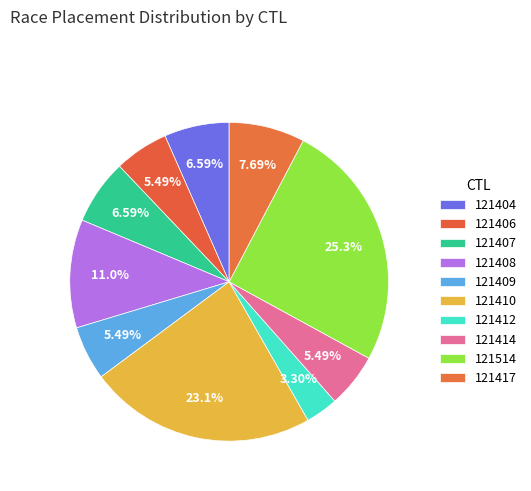

Which category has the biggest portion of the pie?

121514